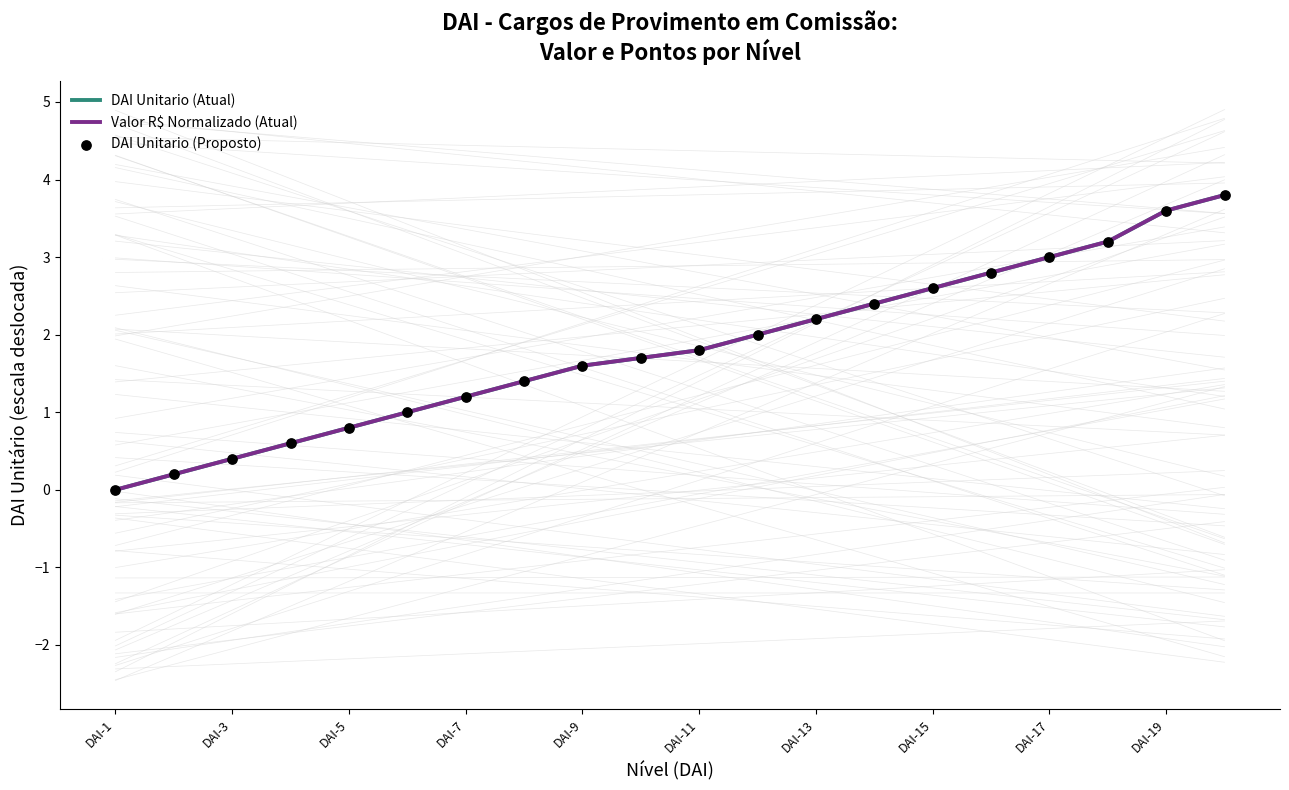

At which category is the sum across all series the highest?

19